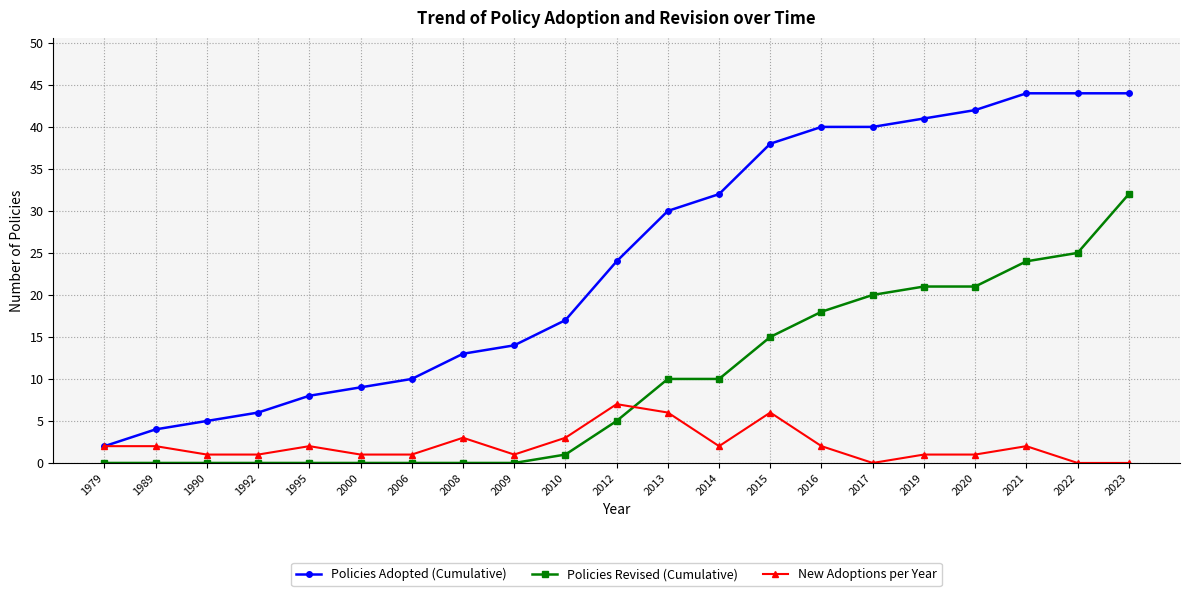

What is the sum of all Policies Revised (Cumulative) values?

202